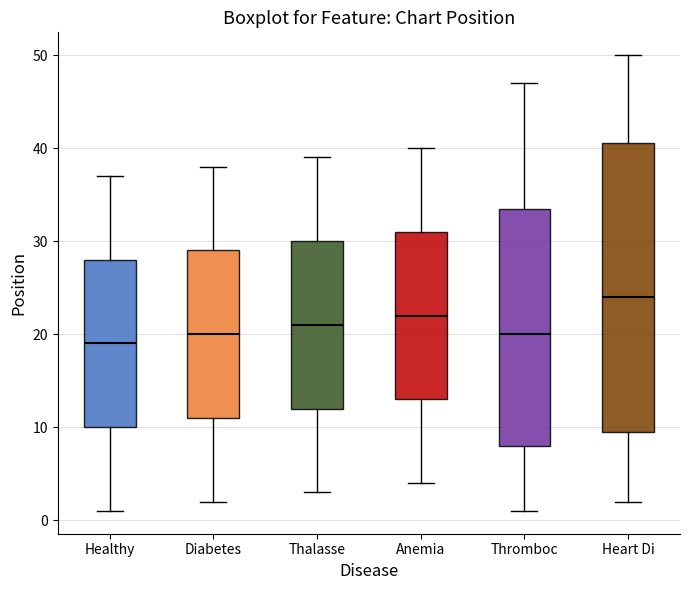

Reading left to right, read every box against the y-axis: the position of its median line, the range the box covers, and the ends of its whiskers. The values are not printed on the chart, so give them approximately, as read against the axis.

Healthy: median 19, box 10 to 28, whiskers 1 to 37
Diabetes: median 20, box 11 to 29, whiskers 2 to 38
Thalasse: median 21, box 12 to 30, whiskers 3 to 39
Anemia: median 22, box 13 to 31, whiskers 4 to 40
Thromboc: median 20, box 8 to 34, whiskers 1 to 47
Heart Di: median 24, box 10 to 41, whiskers 2 to 50